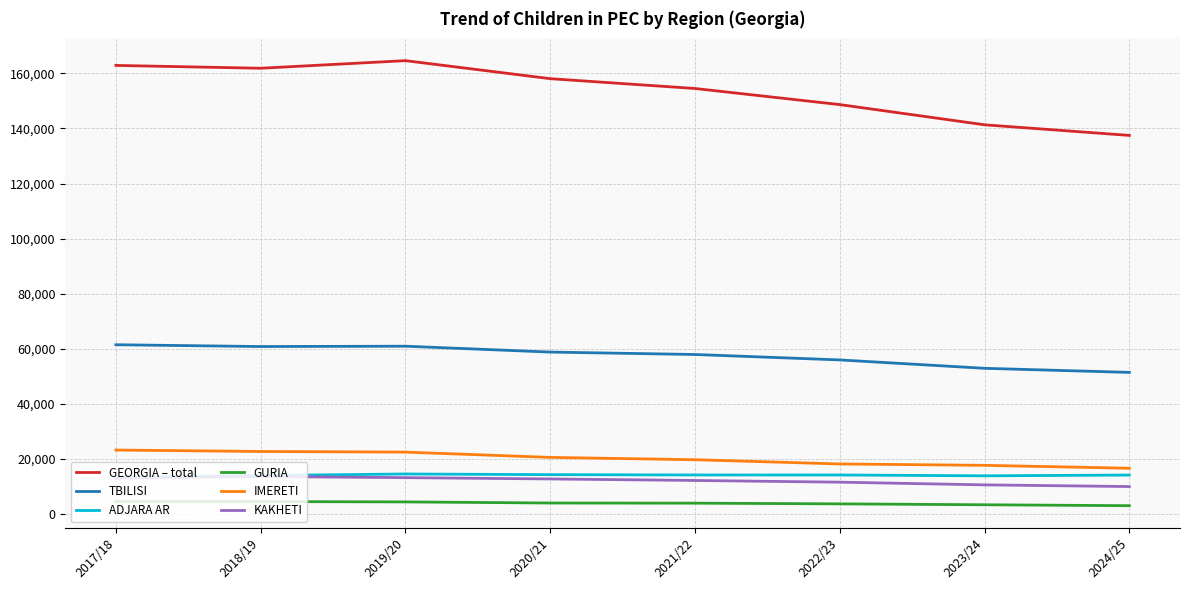

True or false: GEORGIA – total and ADJARA AR intersect in this chart.

False